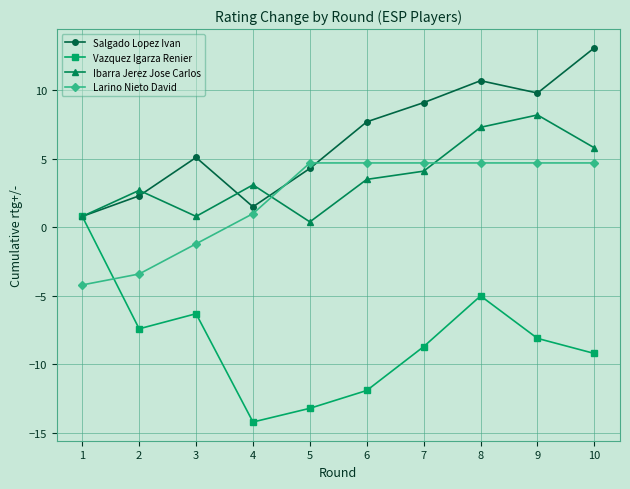

How many lines are shown in the chart?

4